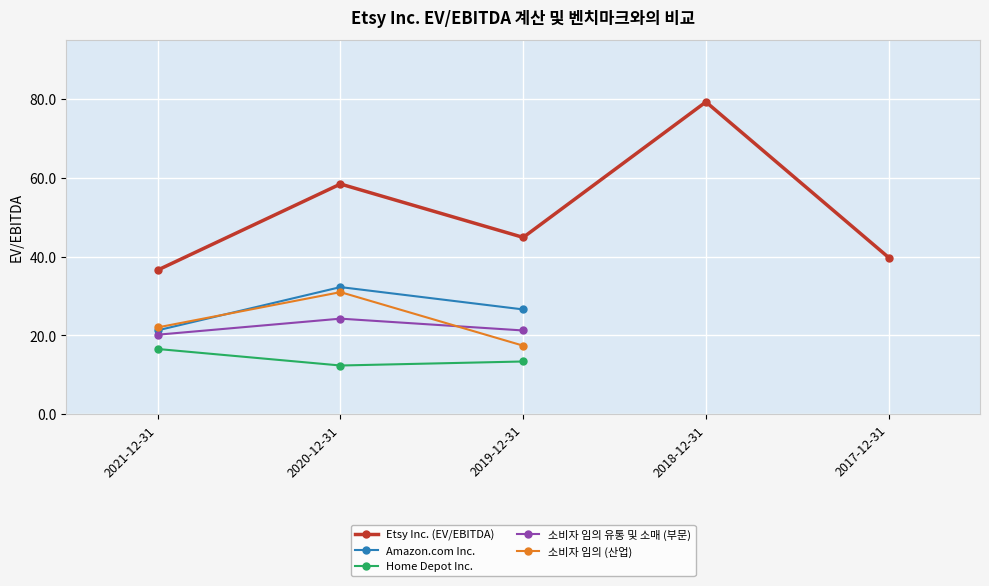

Reading right to left, what are all the values shown in this chart?

Etsy Inc. (EV/EBITDA): 39.8	79.2	44.9	58.4	36.6
Amazon.com Inc.: 0.0	0.0	26.6	32.2	21.3
Home Depot Inc.: 0.0	0.0	13.4	12.3	16.5
소비자 임의 유통 및 소매 (부문): 0.0	0.0	21.2	24.2	20.2
소비자 임의 (산업): 0.0	0.0	17.4	31.0	22.0